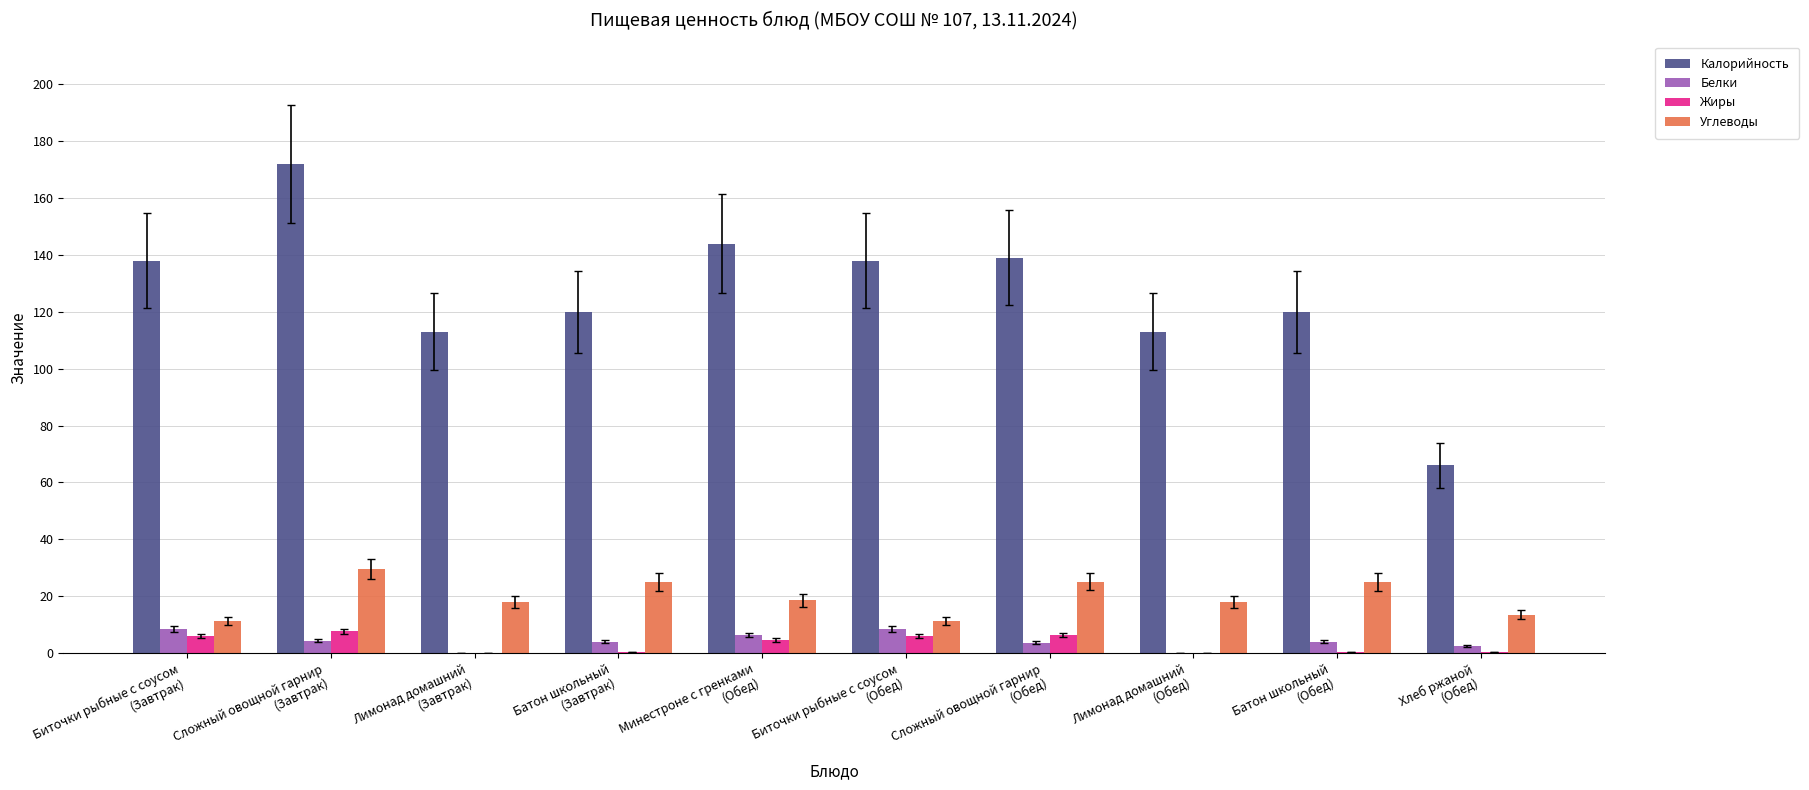

What is the sum of all Жиры values?

32.3